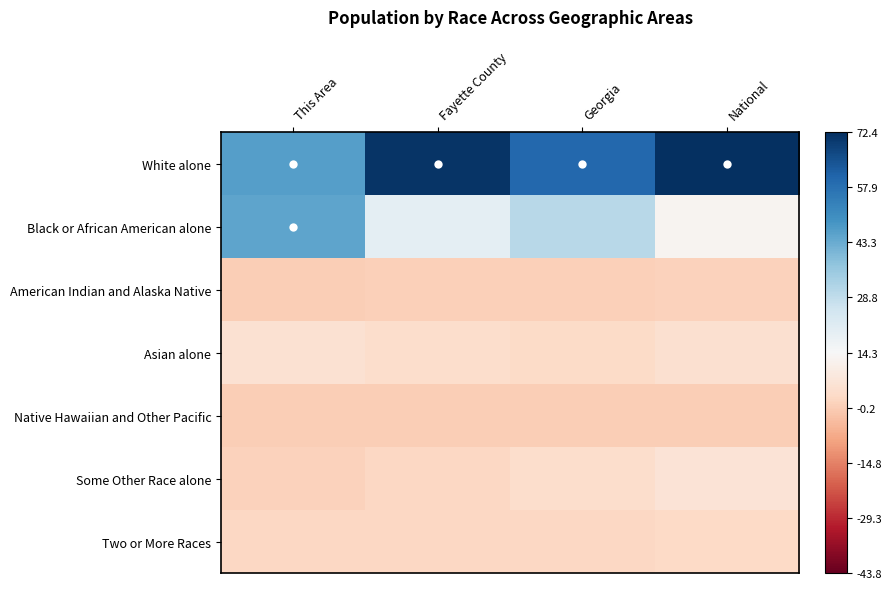

What is the total value across all series at National?

100.0